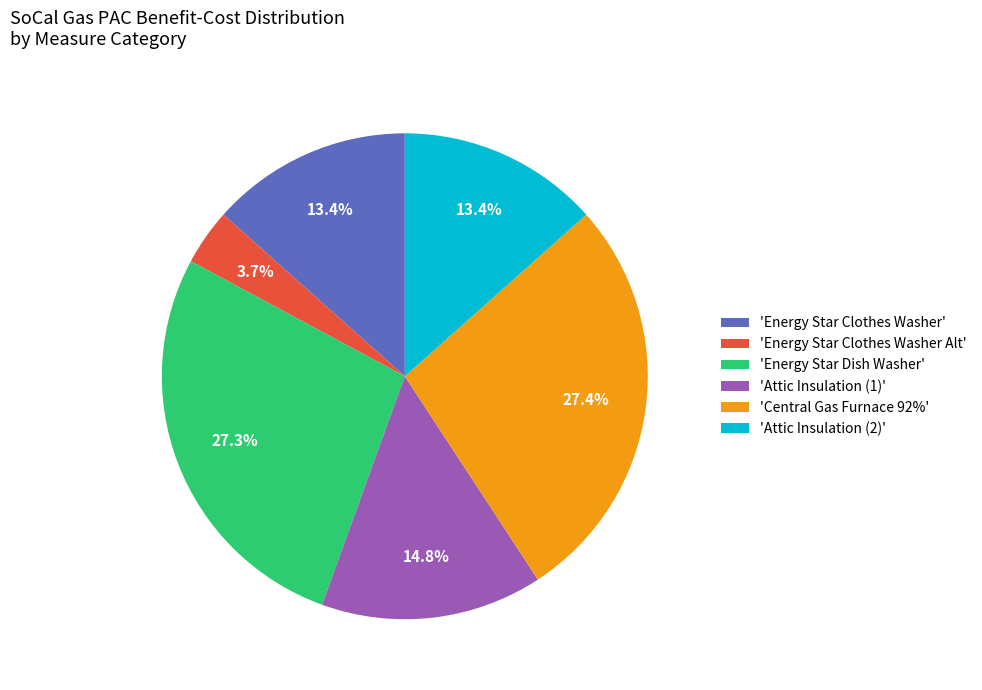

How many slices are in this pie chart?

6